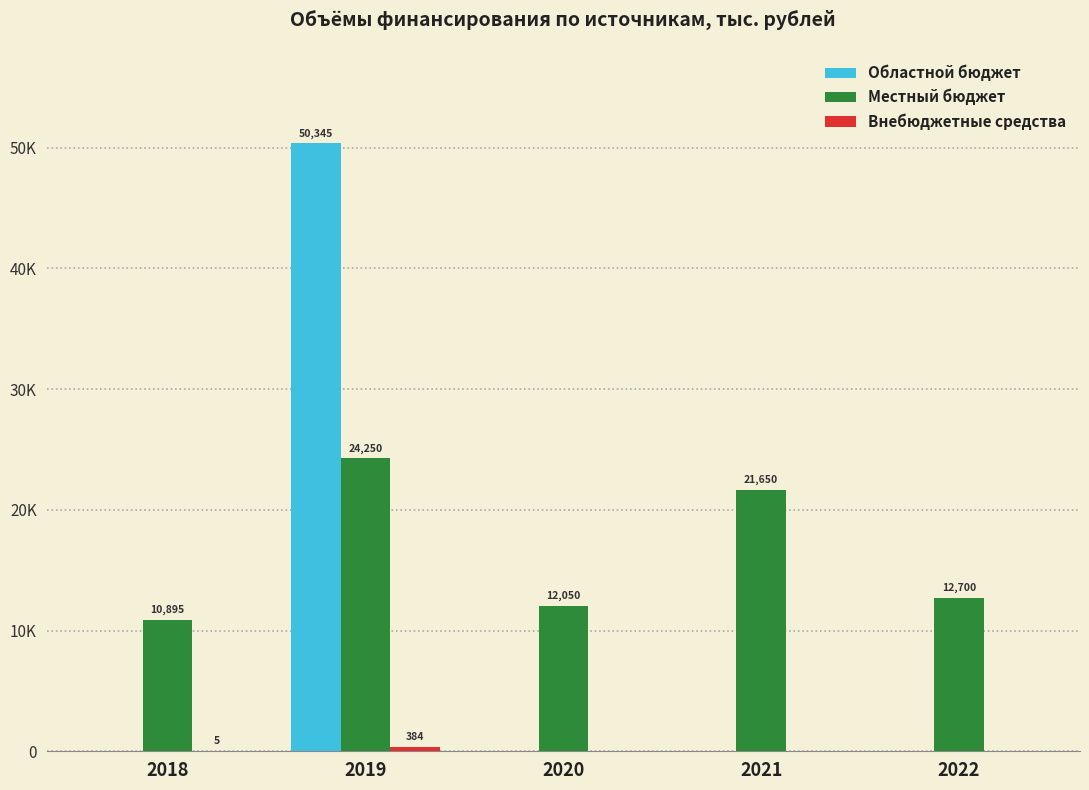

List the labels in order of Местный бюджет value, smallest first.

2018, 2020, 2022, 2021, 2019